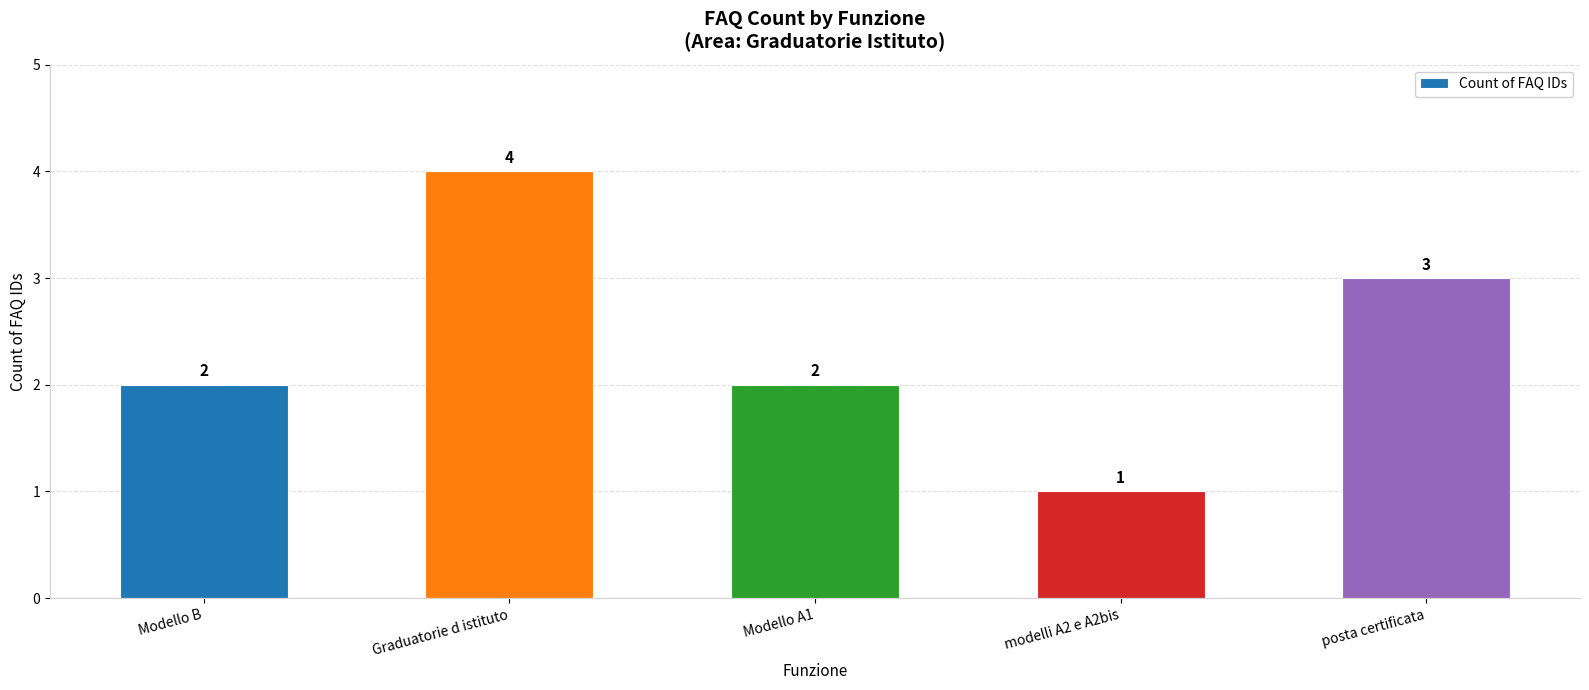

Which category has the lowest value across all series?

modelli A2 e A2bis